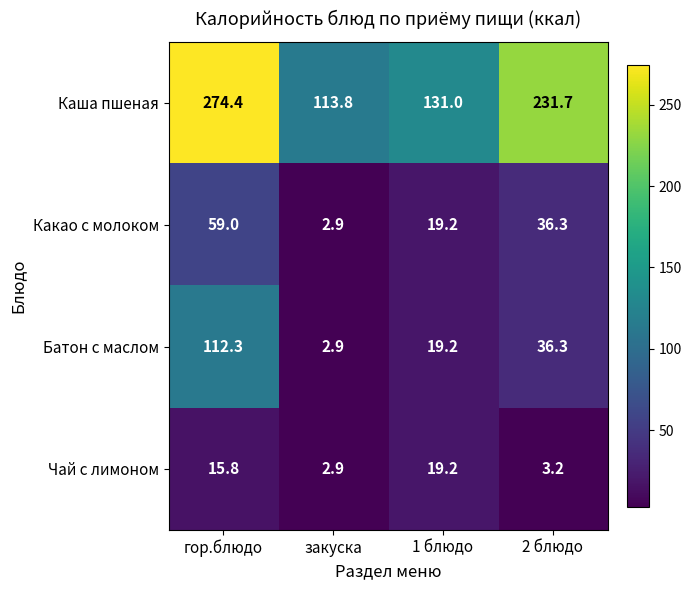

What is the total value across all series at 2 блюдо?

307.5